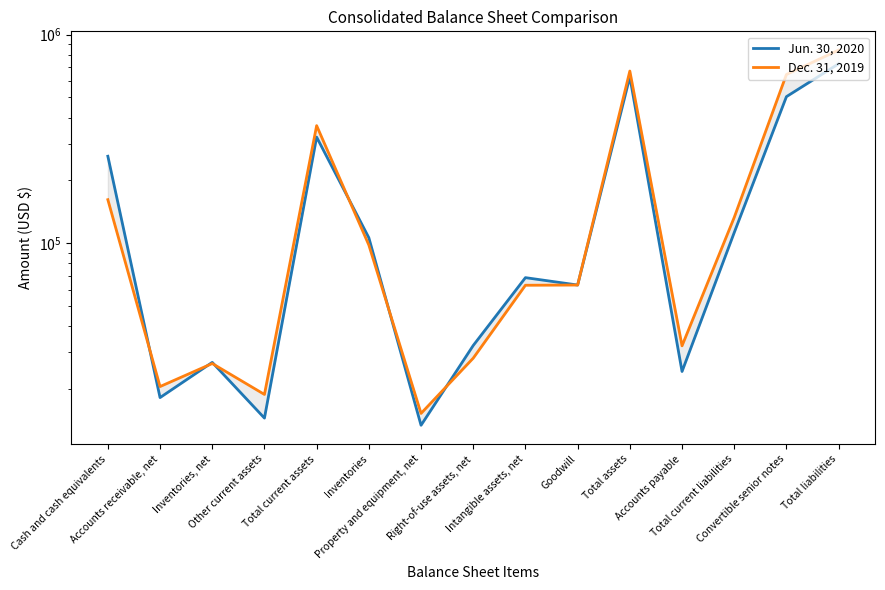

What is the difference between the maximum and minimum values in the Dec. 31, 2019 series?

828574